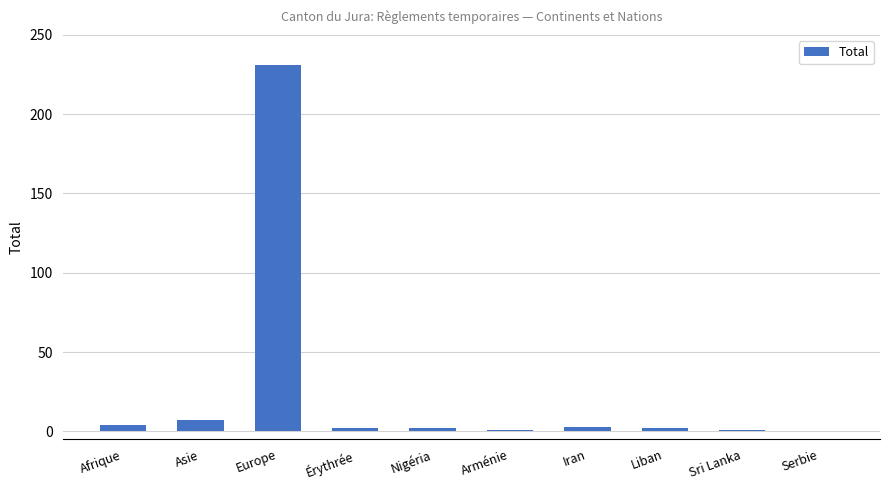

Which has a higher value, Asie or Serbie?

Asie